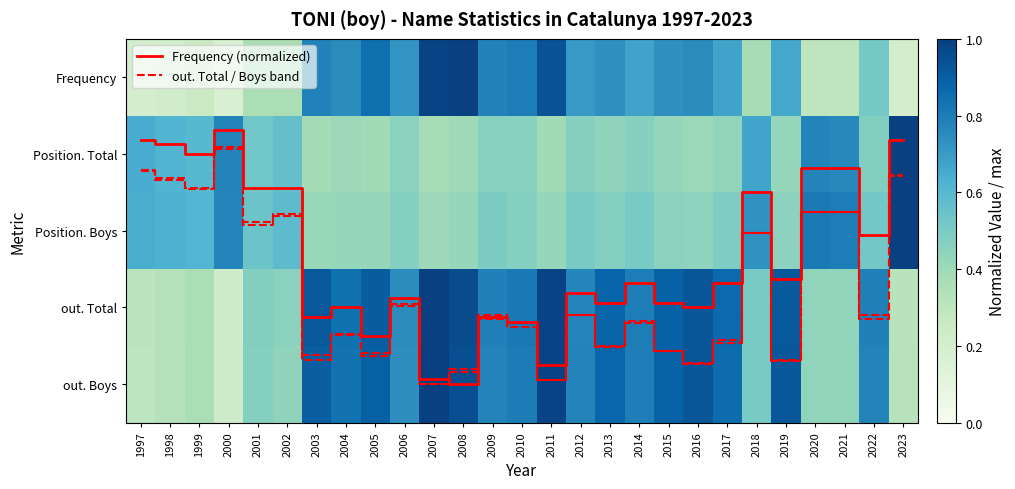

Is it true that Position. Boys equals 0.8 at 2006?

False